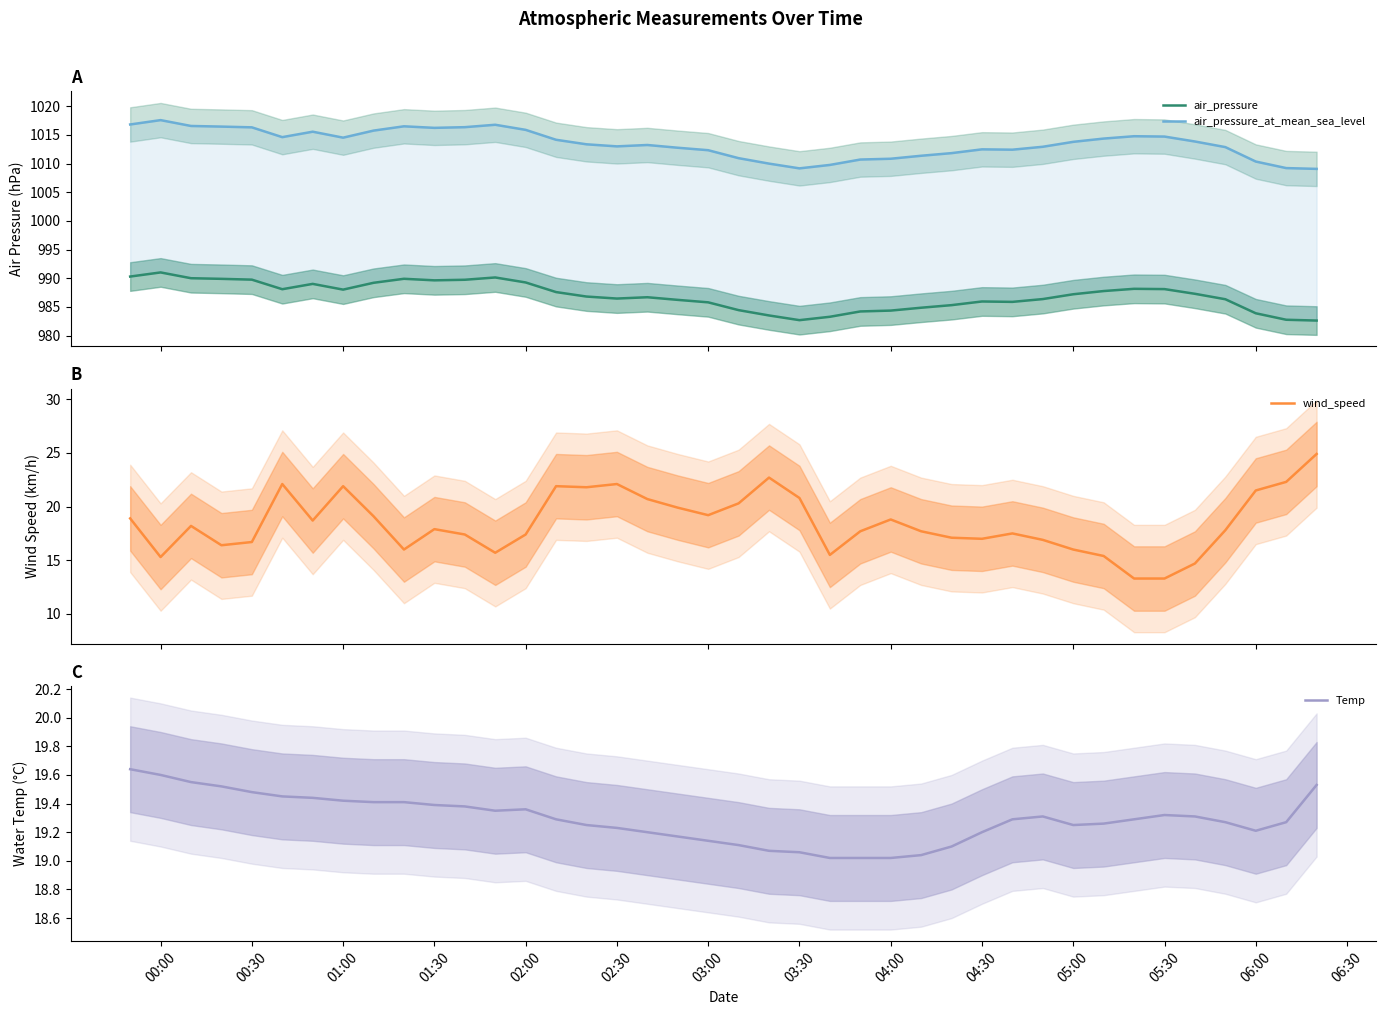

What is the minimum value for wind_speed?

13.3